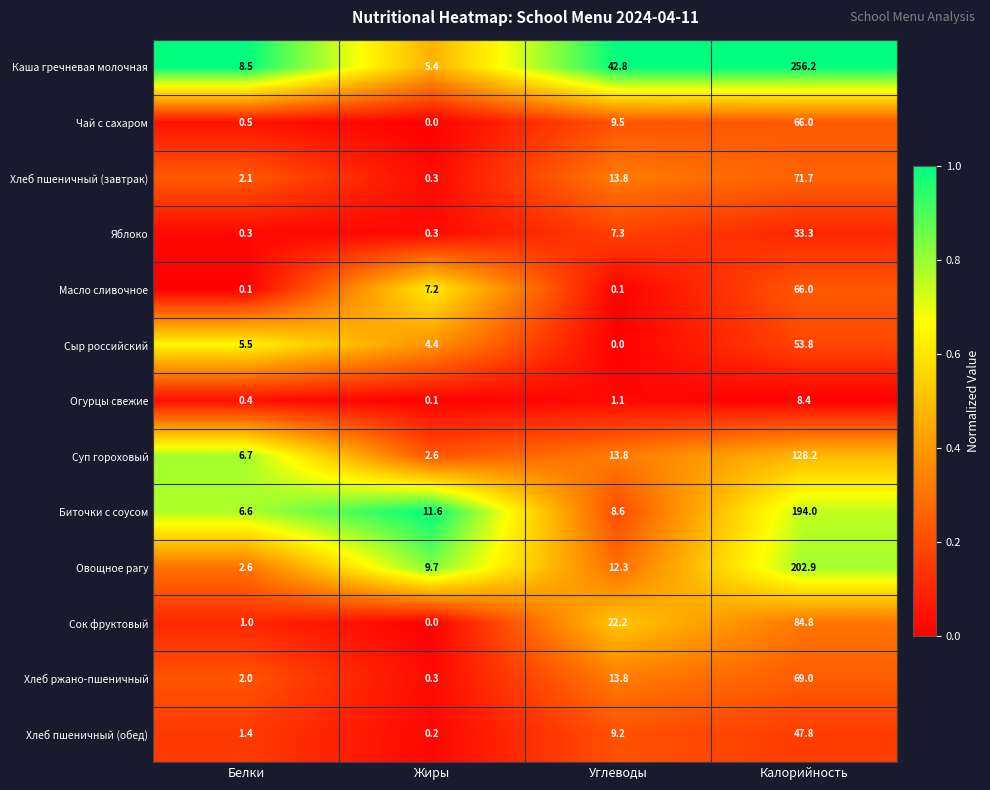

At how many categories does at least one series exceed 0?

4